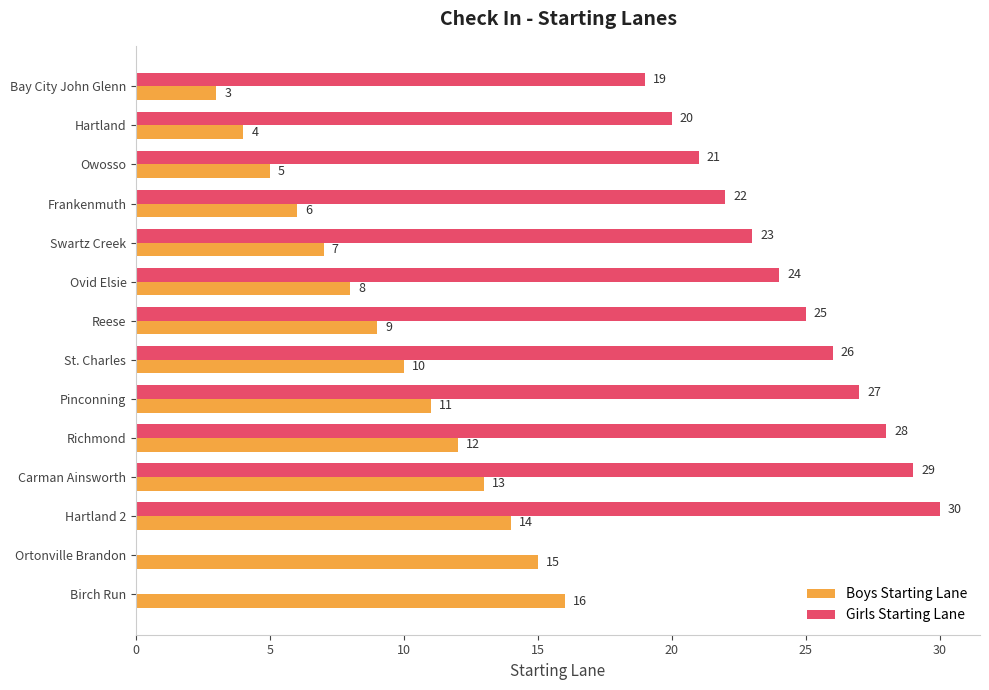

What is the difference between the Boys Starting Lane values at St. Charles and Ortonville Brandon?

5